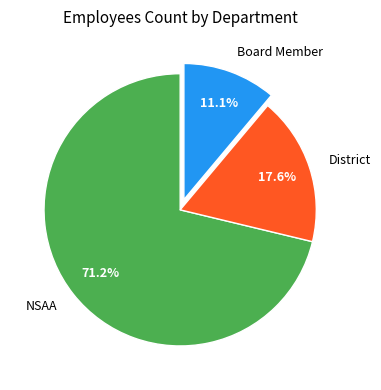

Combined, do District and Board Member account for over 50%?

No